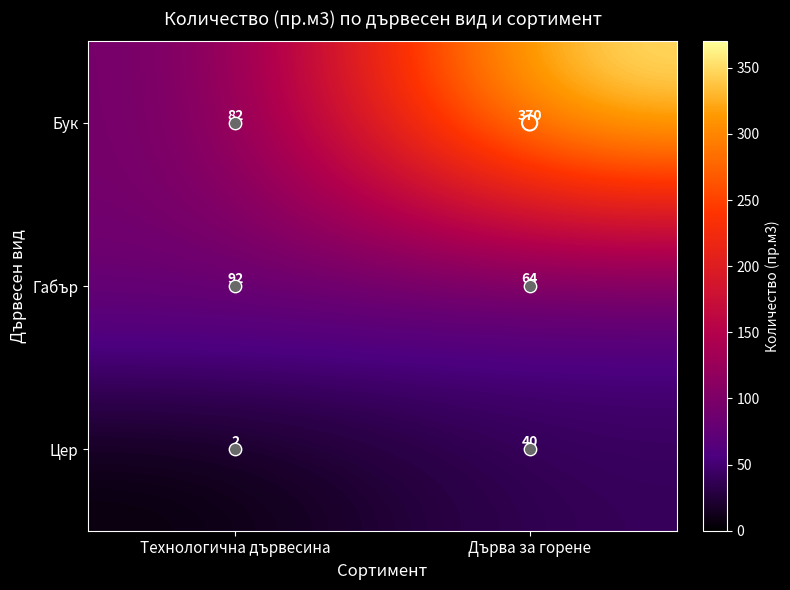

Where is Цер nearest to the value 21?

Технологична дървесина